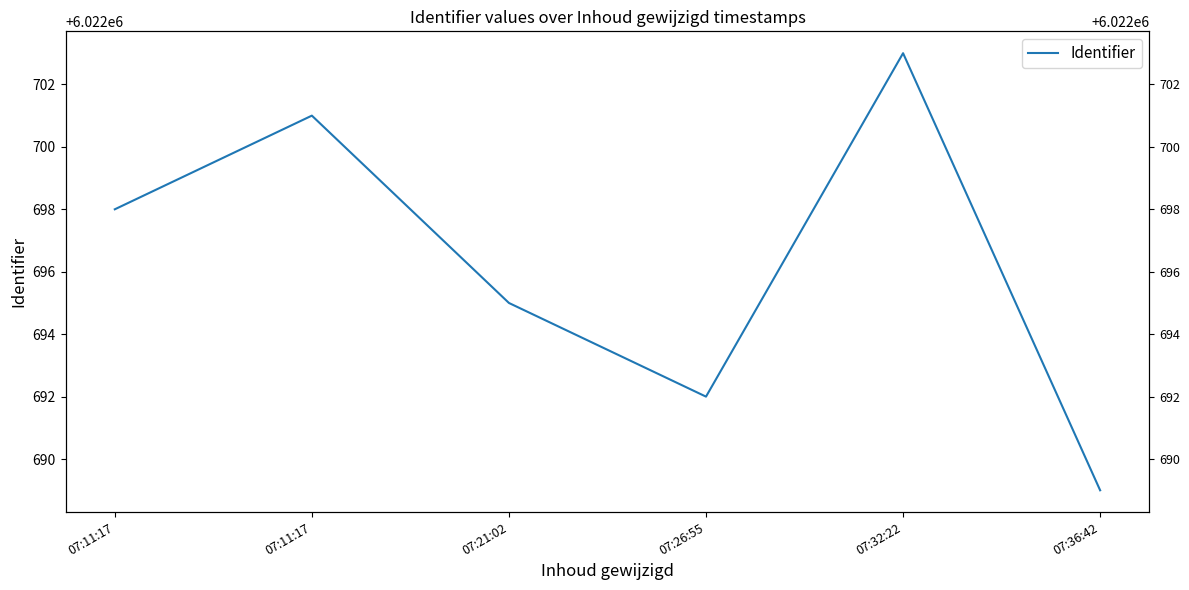

True or false: the data has more than 2 interior local peaks.

False